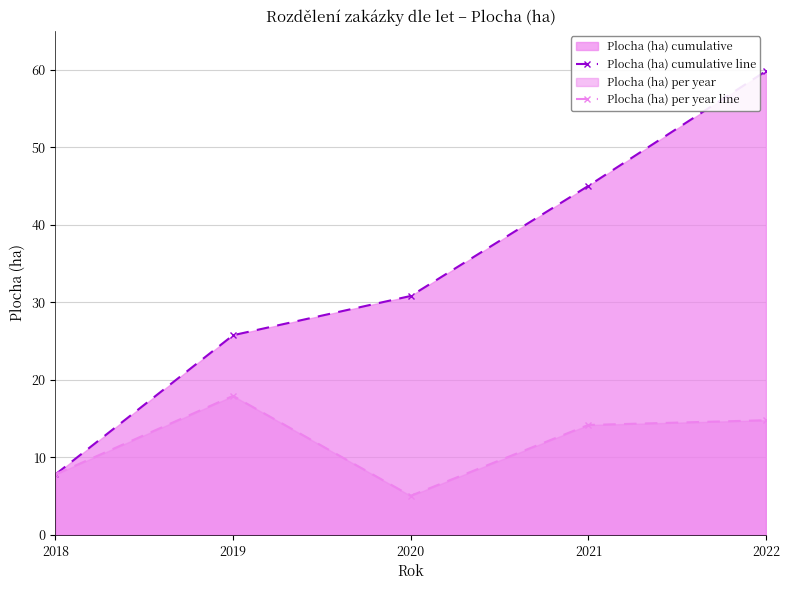

How many distinct data groups are displayed?

2